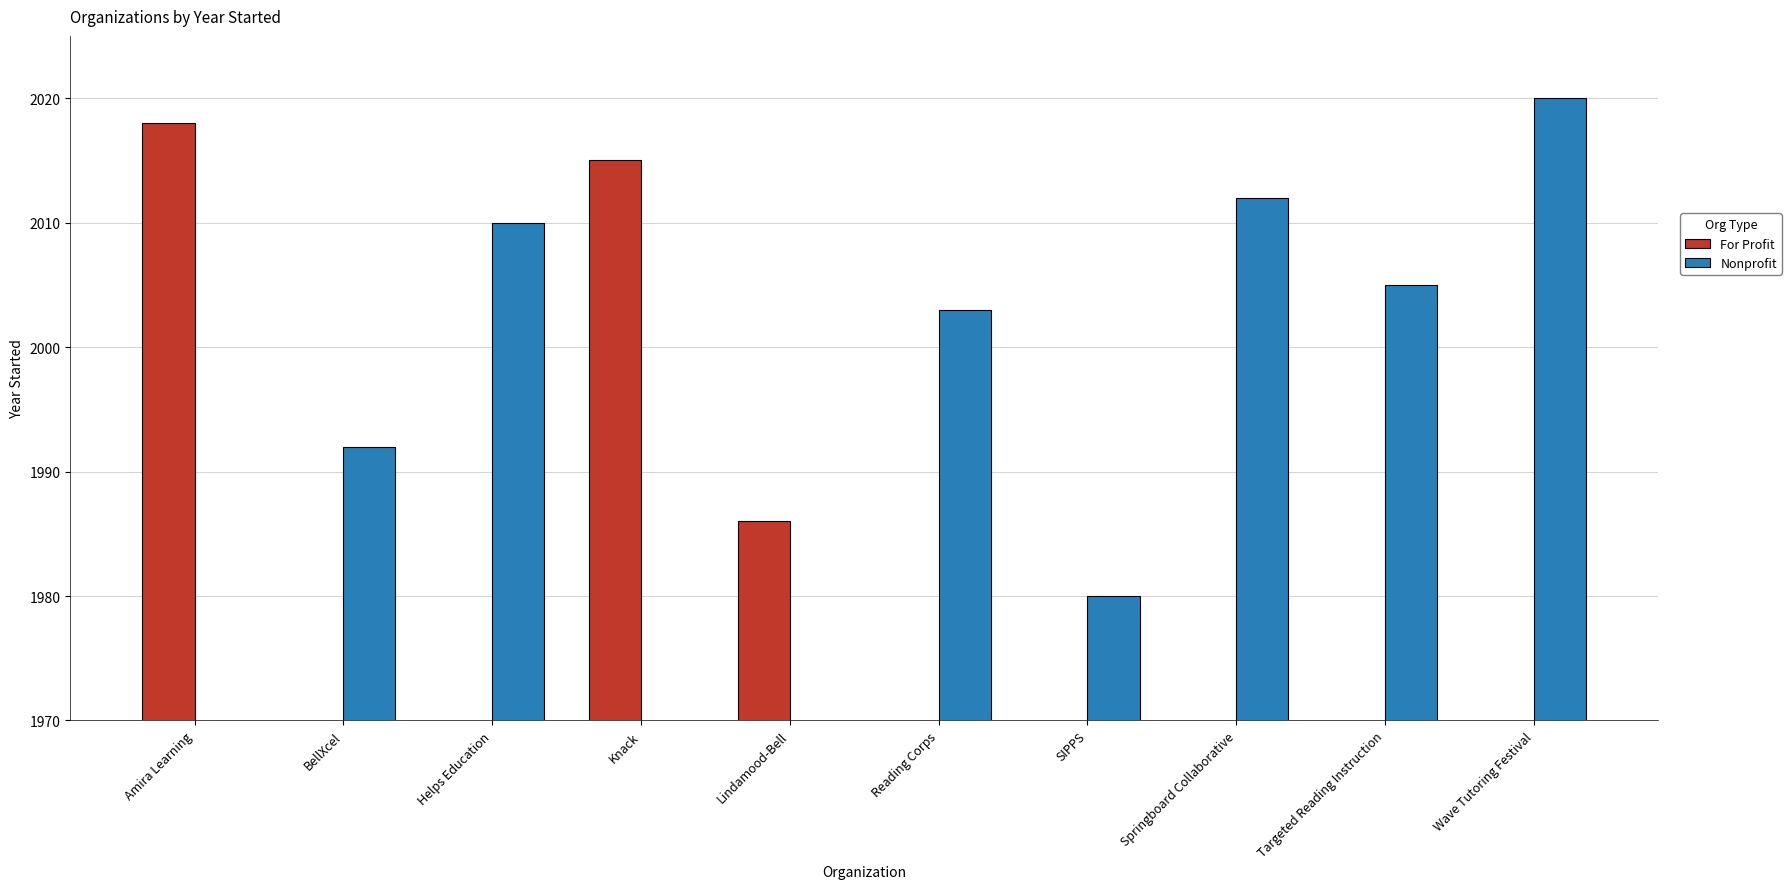

What is the value of the Nonprofit bar at the 8th from the left?

2012